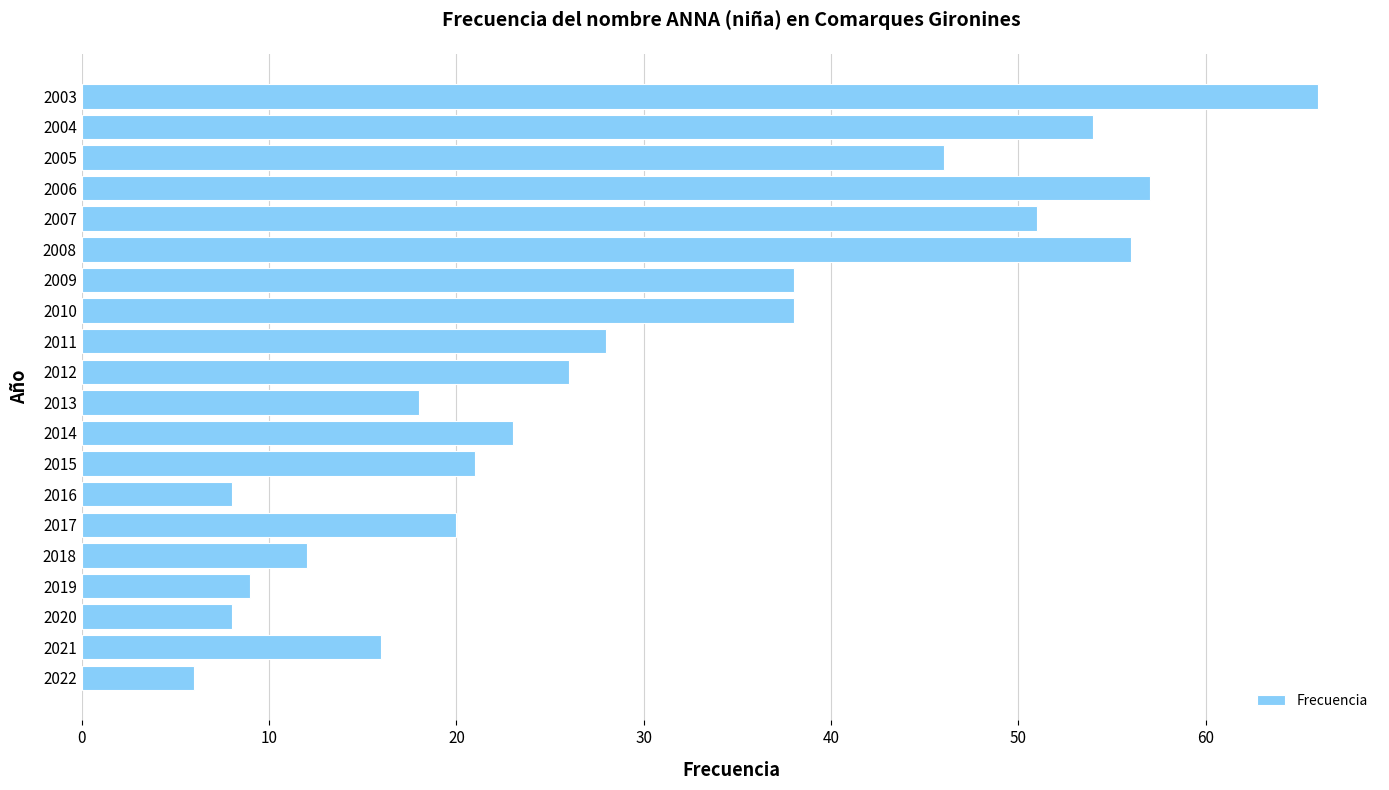

The value at 2016 is 8. True or false?

True